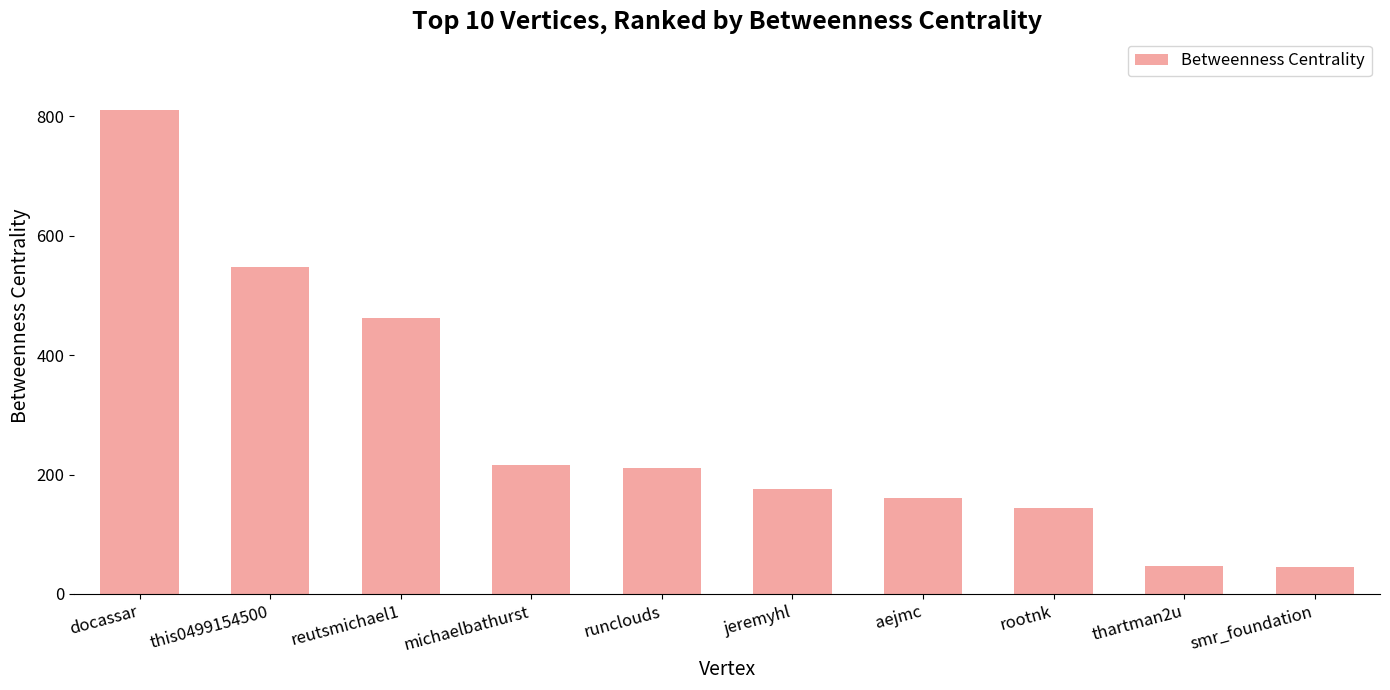

Does the chart contain stacked bars?

No